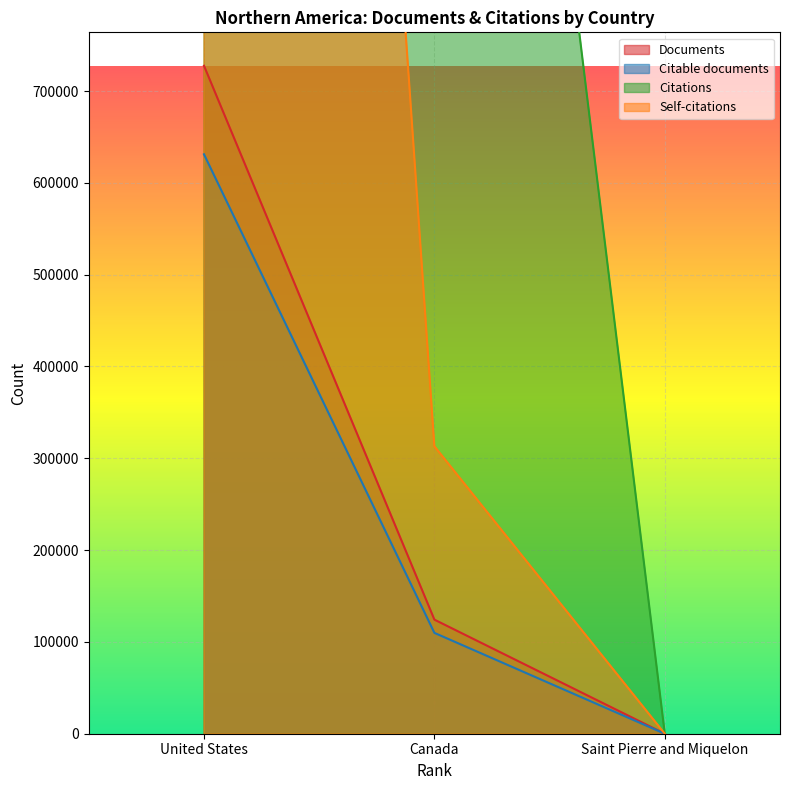

Which series has the largest range (max minus min)?

Citations